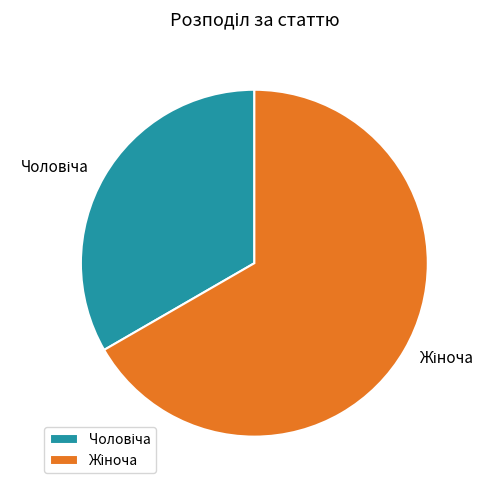

Is there a majority slice in this chart?

Yes